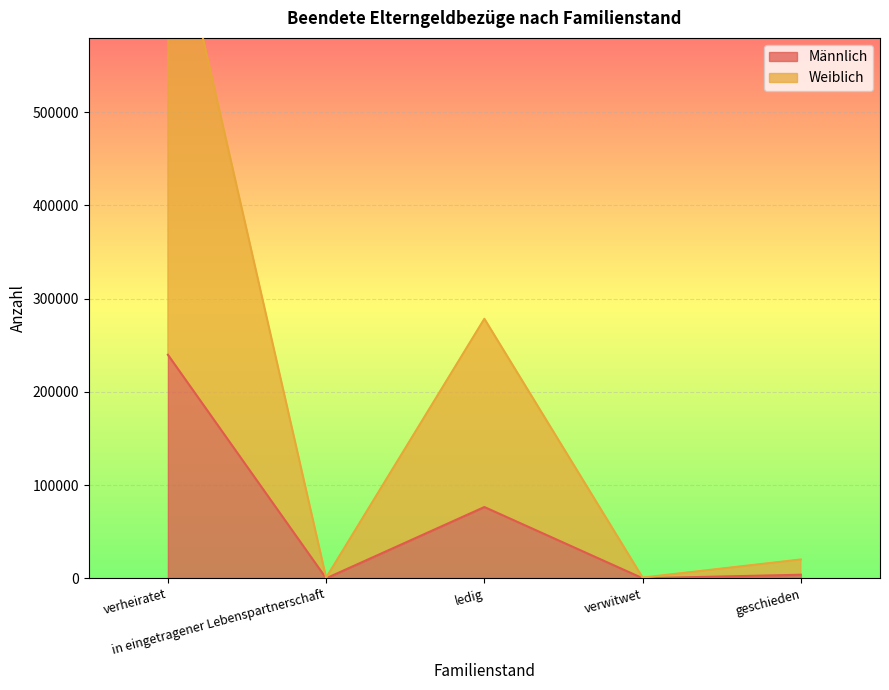

At which category does Männlich reach its first local valley?

in eingetragener Lebenspartnerschaft